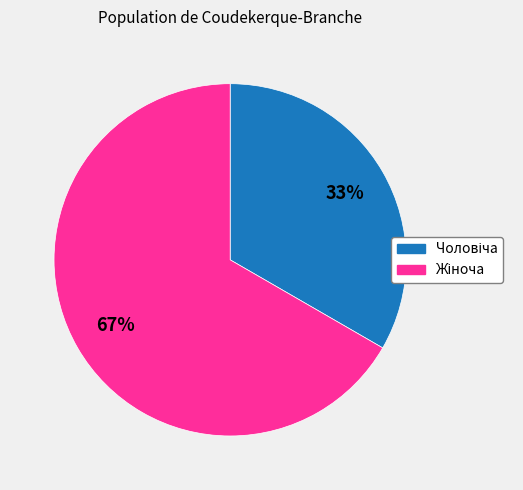

To the nearest percent, what is the average slice percentage?

50%